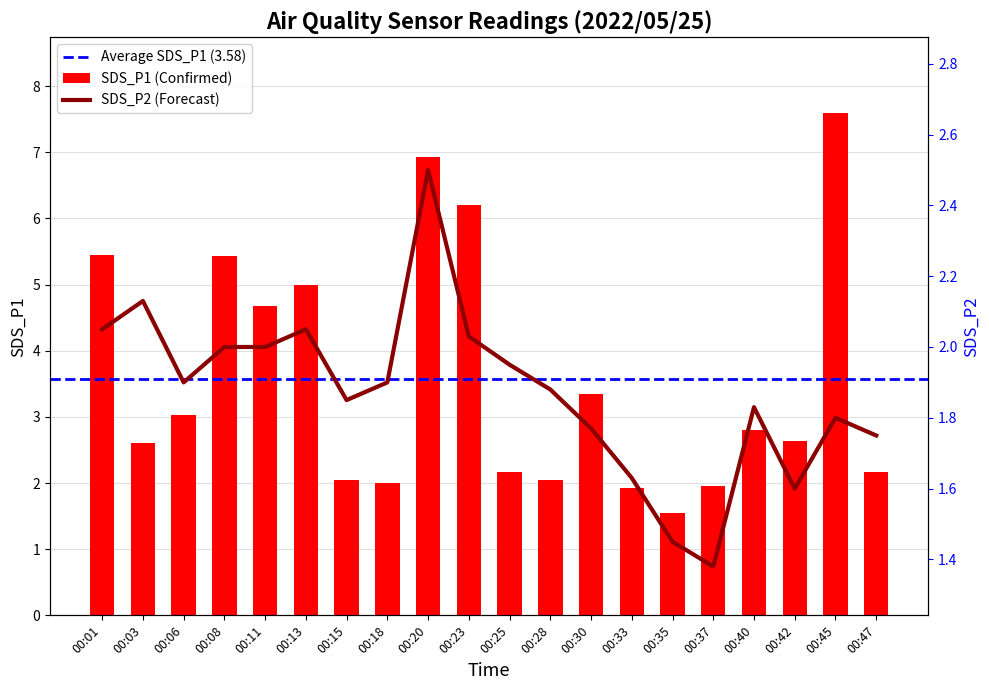

At which label does SDS_P2 reach its peak?

00:20